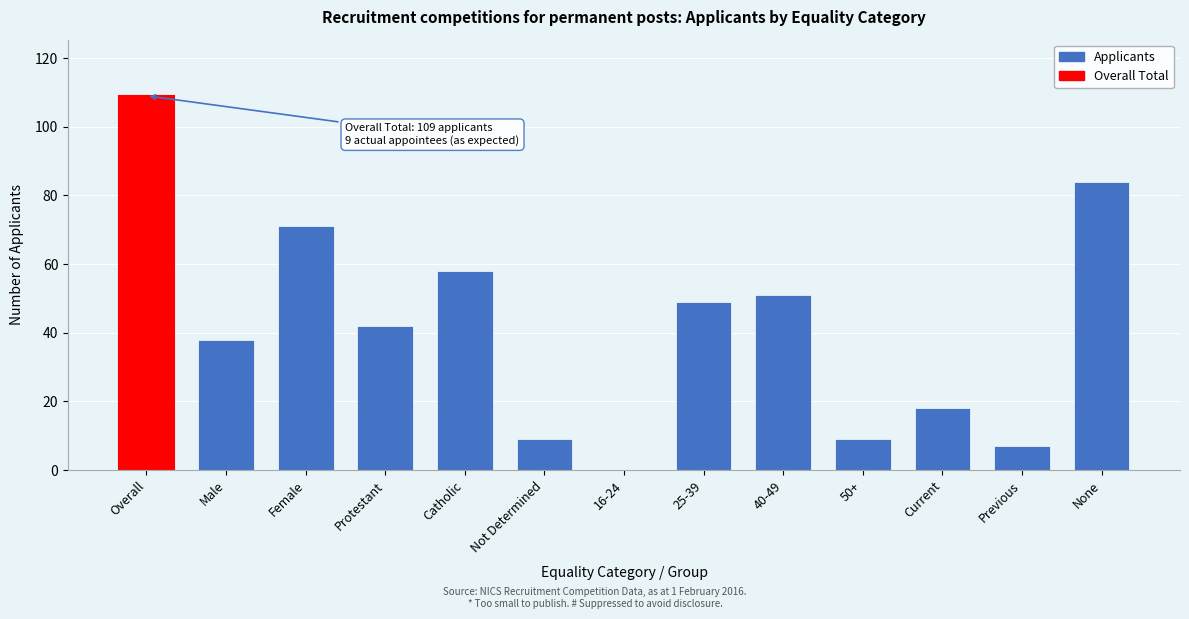

Reading left to right, extract all data points from this chart.

Overall=109	Male=38	Female=71	Protestant=42	Catholic=58	Not Determined=9	16-24=0	25-39=49	40-49=51	50+=9	Current=18	Previous=7	None=84